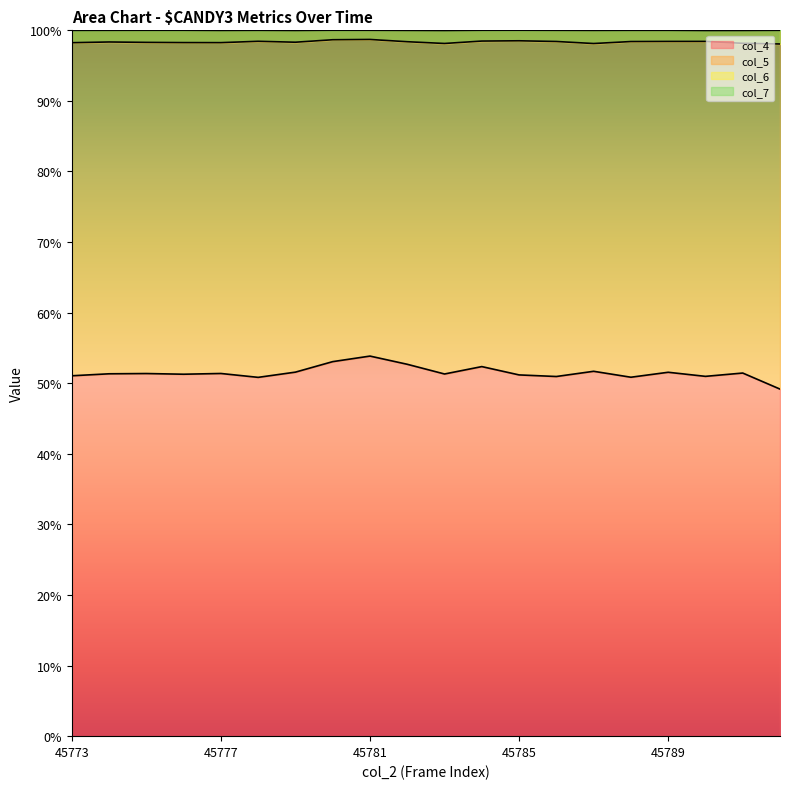

True or false: col_6 and col_7 cross at least once.

False